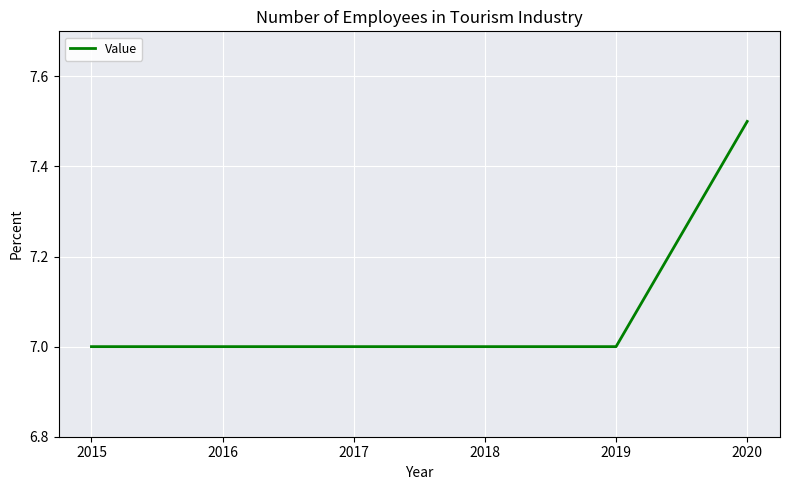

Reading left to right, transcribe all the data shown in this chart.

7.0	7.0	7.0	7.0	7.0	7.5